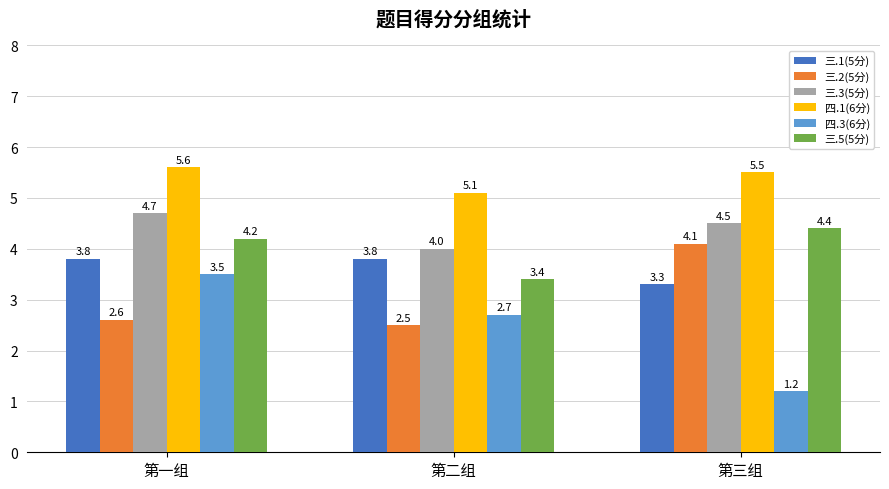

What is the difference between the highest and lowest values at 第三组?

4.3